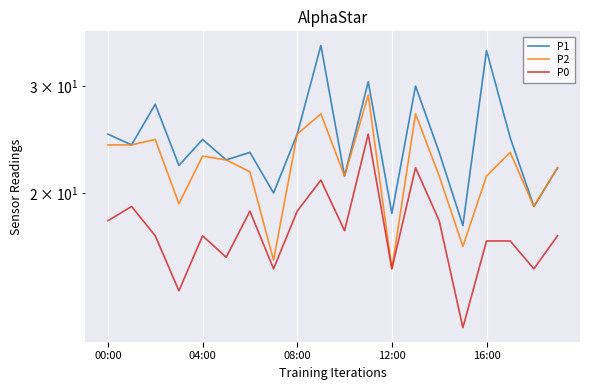

List the series in order of their overall mean, highest first.

P1, P2, P0